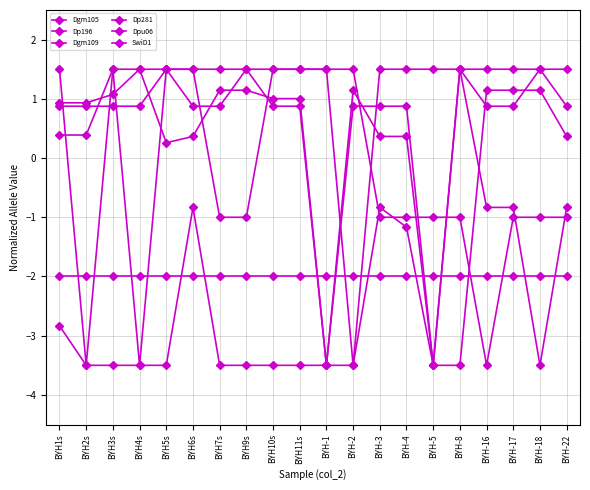

What is the spread (max minus min) of values at BYH-18?

5.0